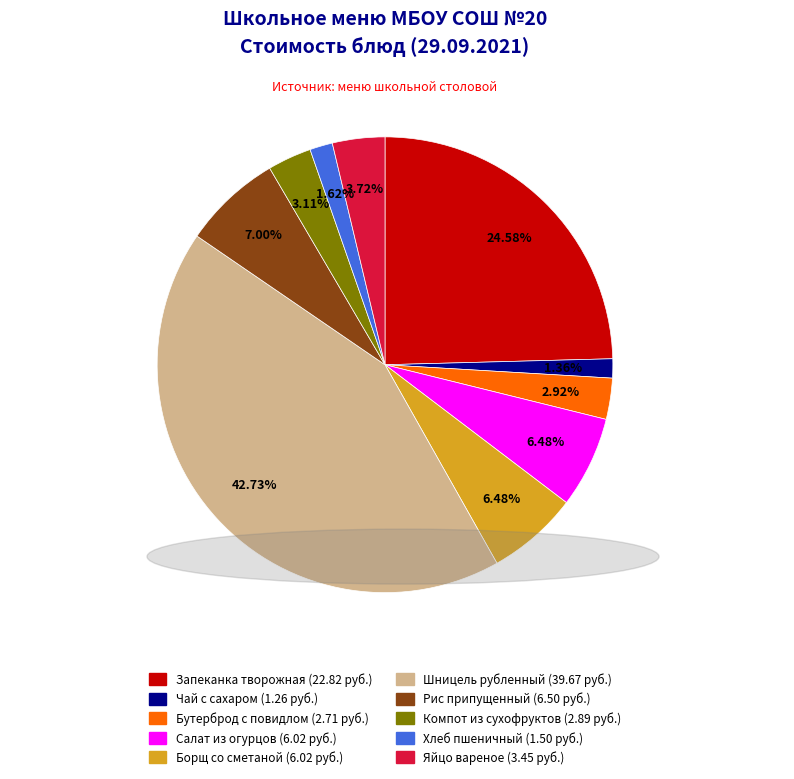

Is there any slice that represents more than half of the pie?

No